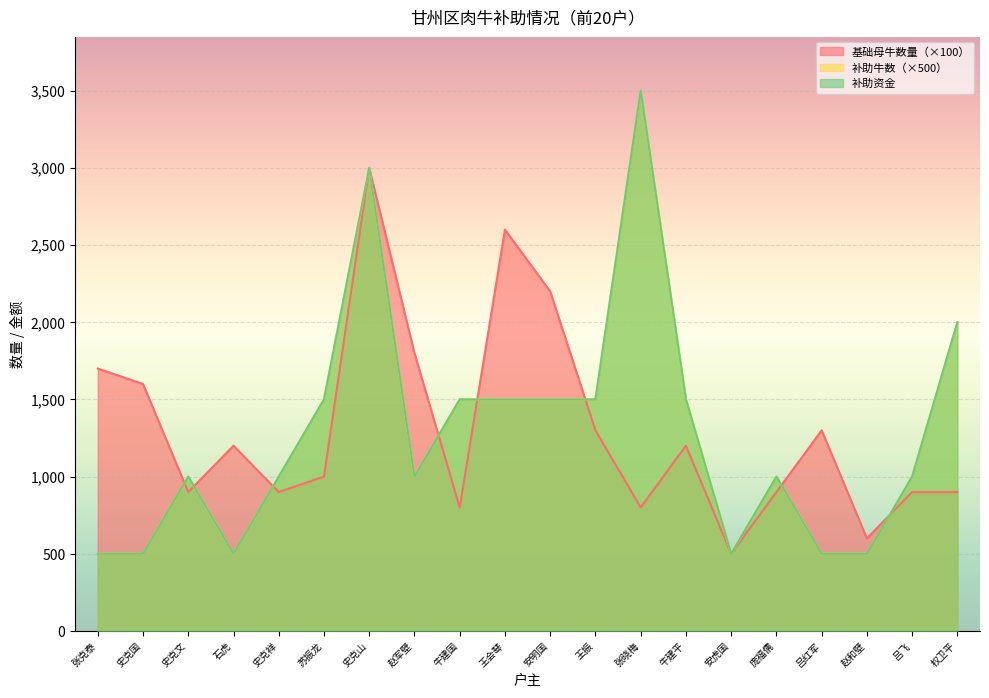

List the series in order of their peak value, lowest first.

基础母牛数量, 补助牛数, 补助资金